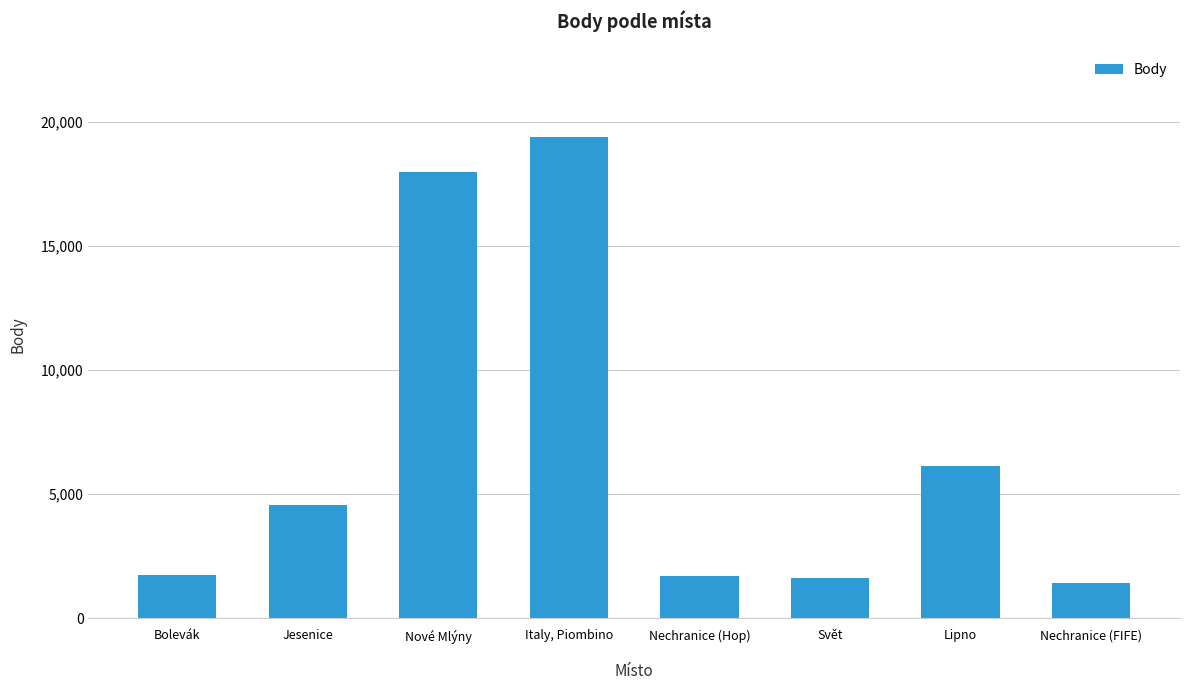

List the labels in order of value, smallest first.

Nechranice (FIFE), Svět, Nechranice (Hop), Bolevák, Jesenice, Lipno, Nové Mlýny, Italy, Piombino